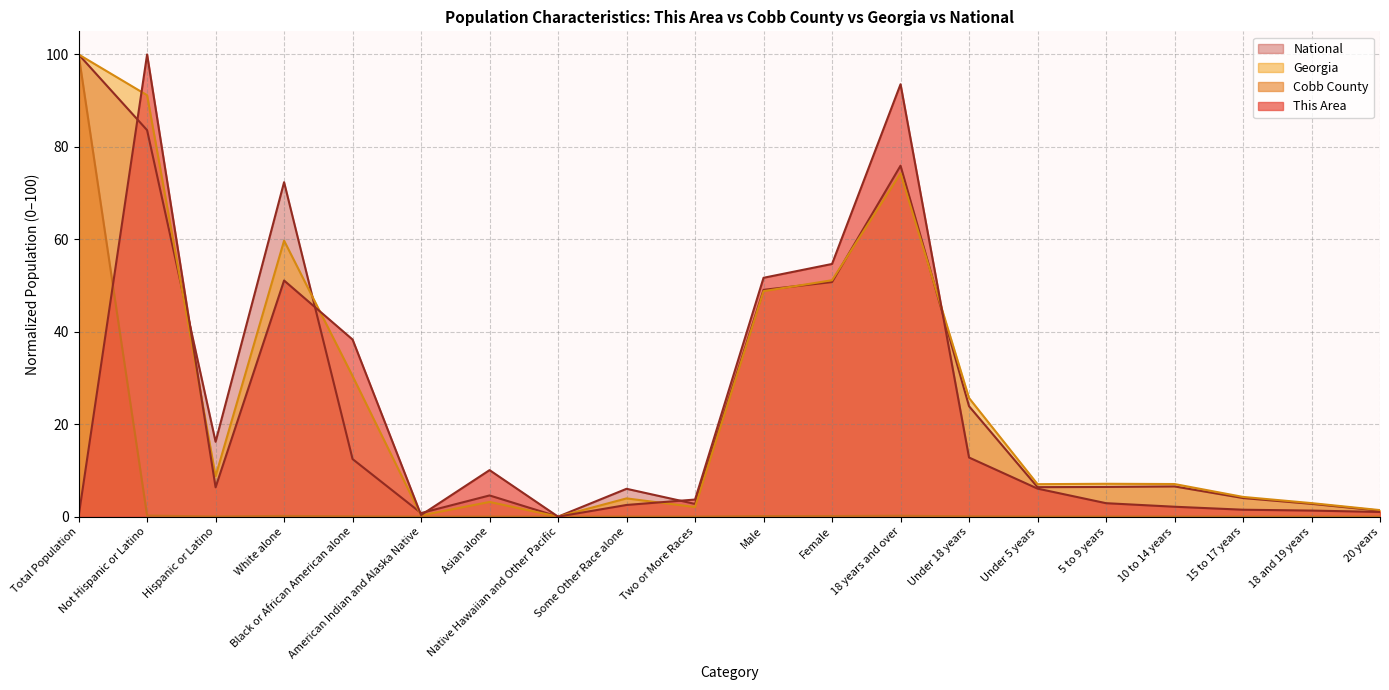

Does the chart have visible grid lines?

Yes